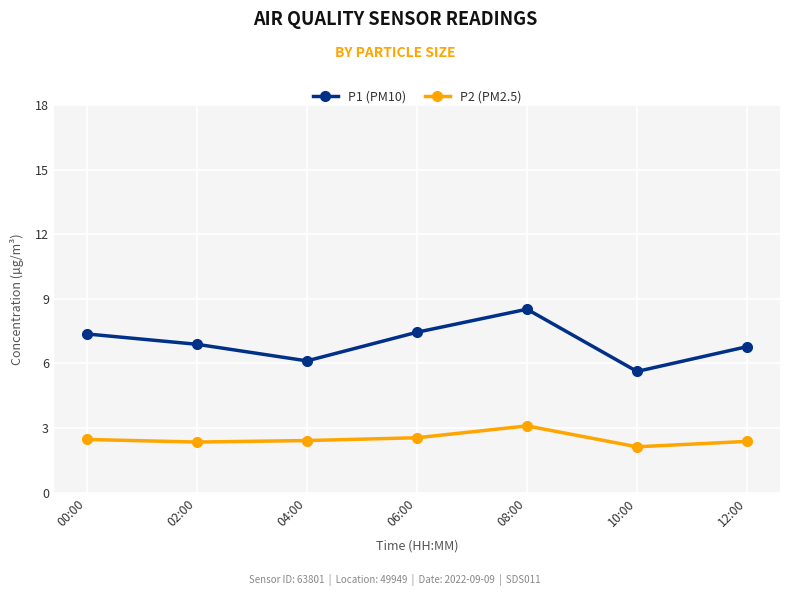

How many interior local peaks does the P1 (PM10) series have?

1